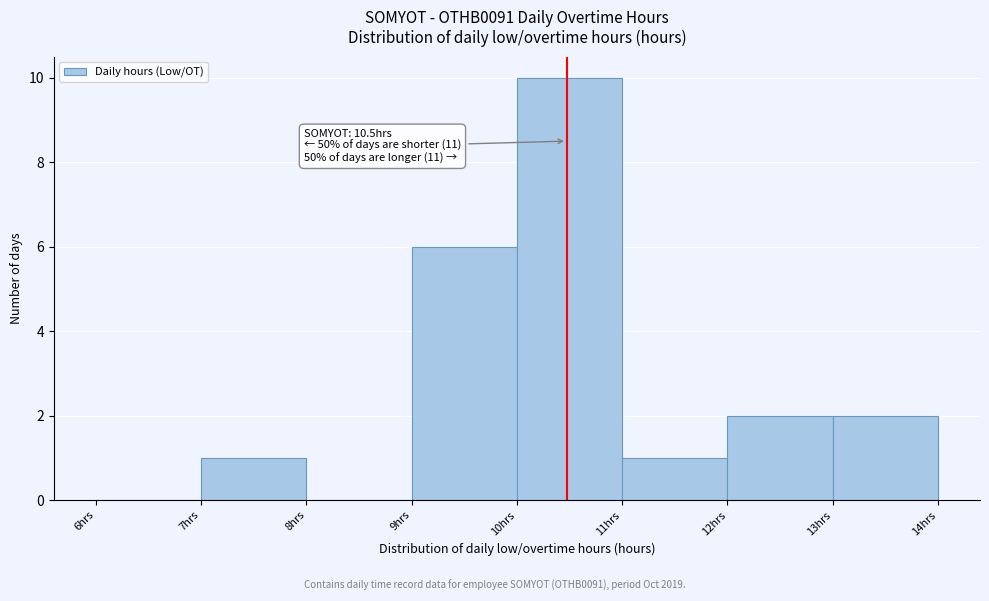

Over which range of the x-axis is the bar tallest?

10 to 11